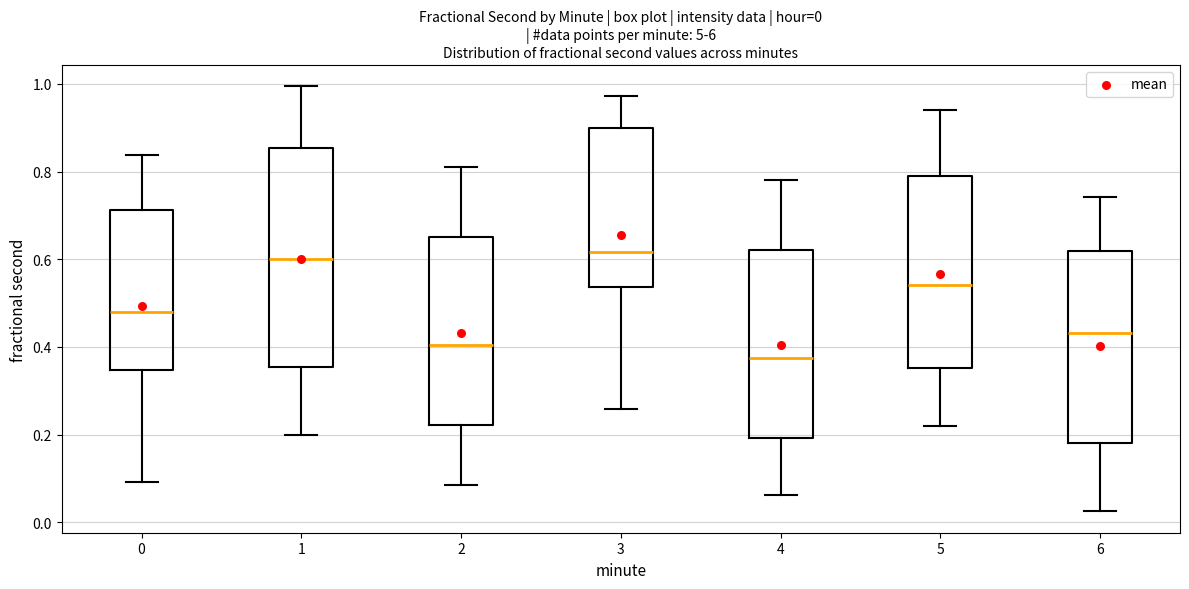

Which box is the tallest, from its lower edge to its upper edge?

1